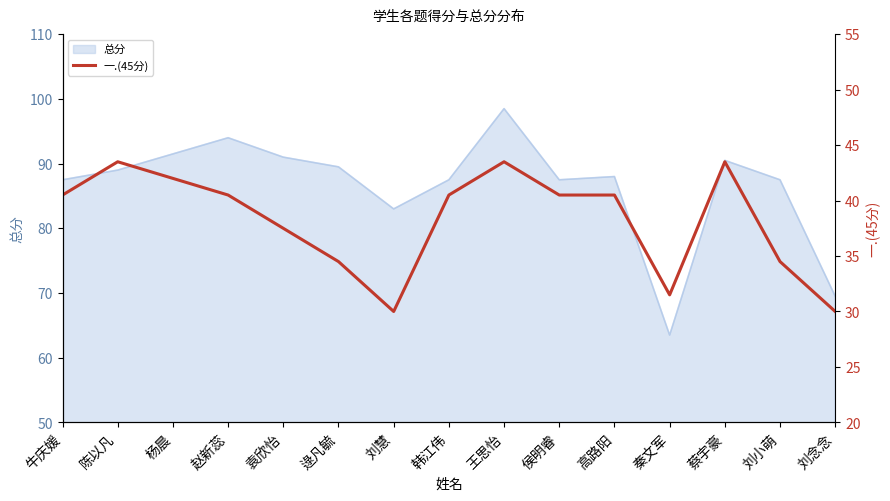

True or false: the data has more than 1 interior local peaks.

True